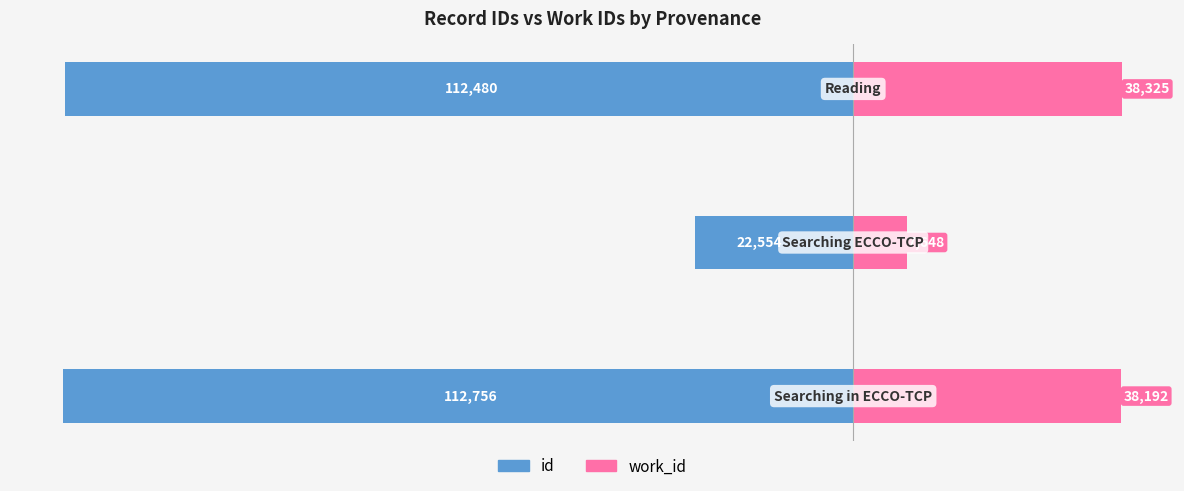

Which series changed the most between −140000 and −100000?

id